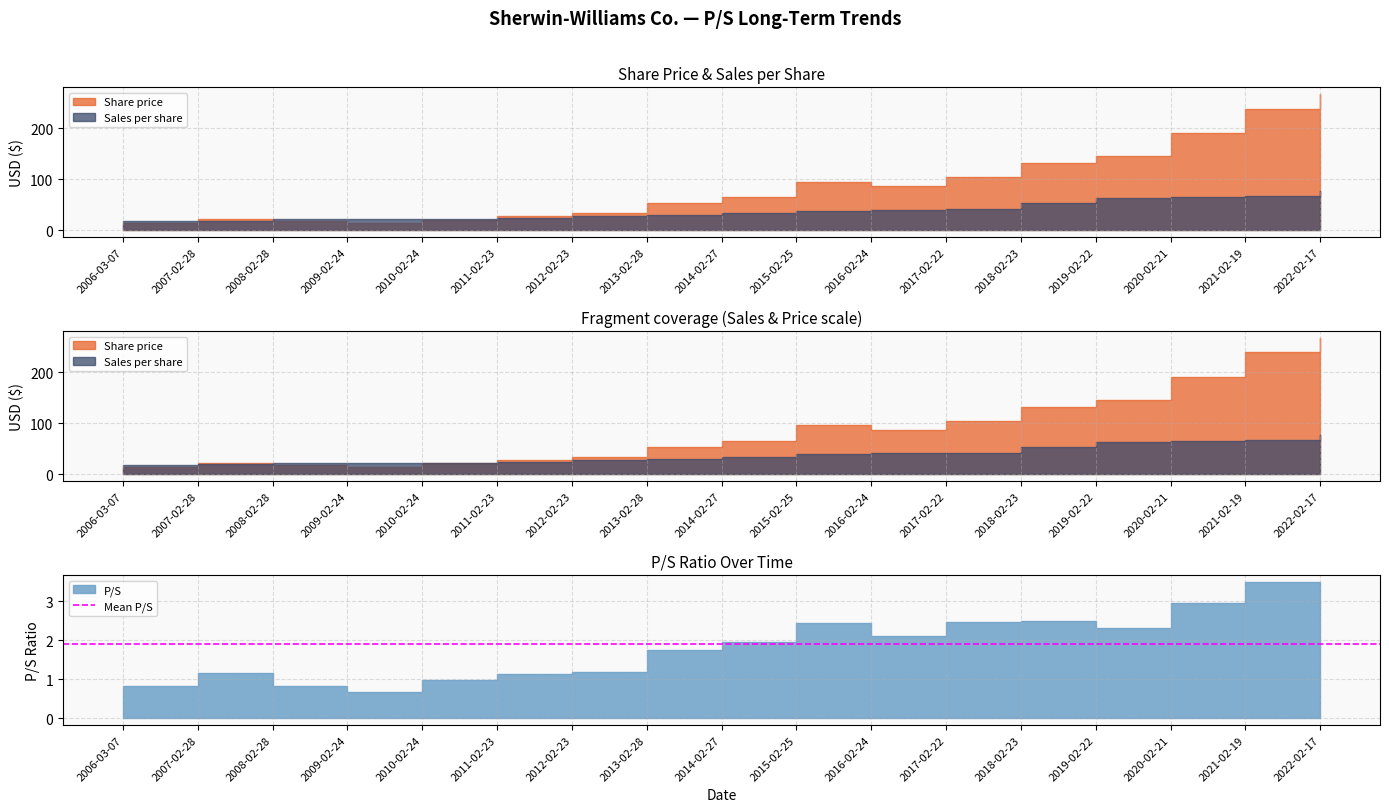

What is the difference between the highest and lowest values at 2016-02-24?

84.5